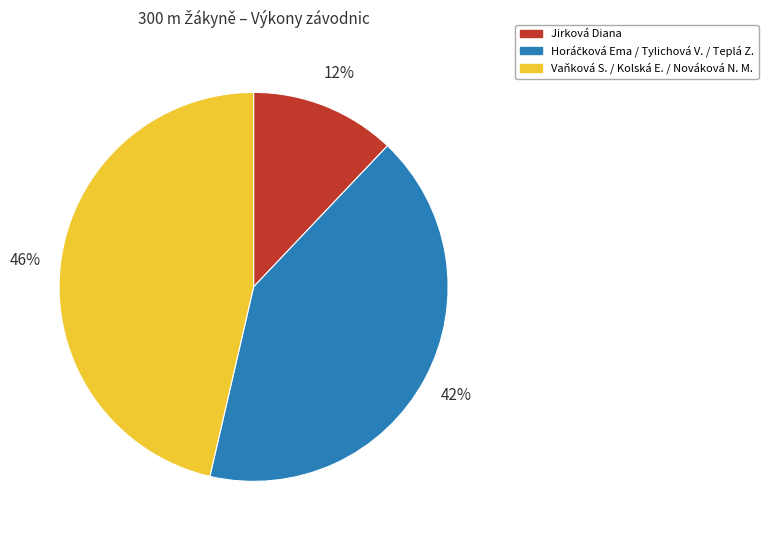

Is there any slice that represents more than half of the pie?

No